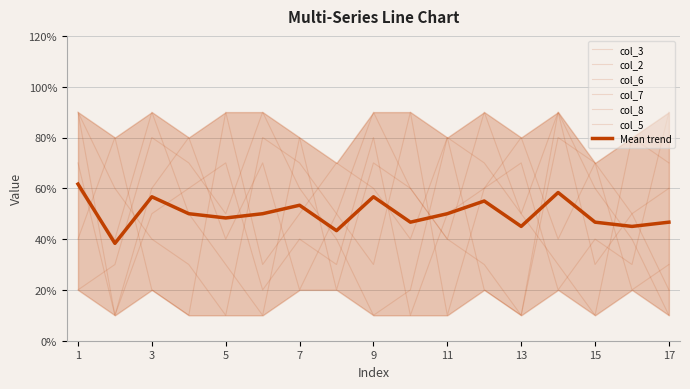

In col_5, how many points are higher than both neighbors (excluding endpoints)?

6